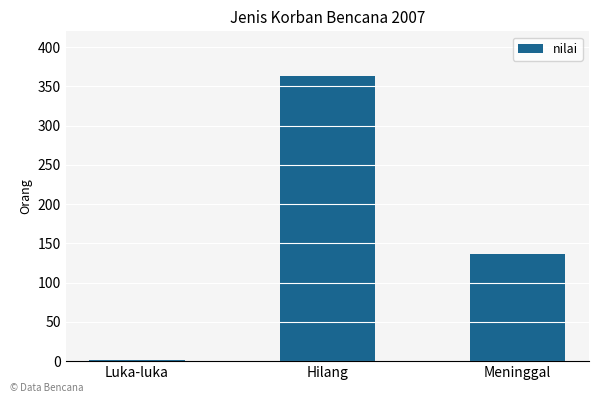

Which category has the highest value across all series?

Hilang